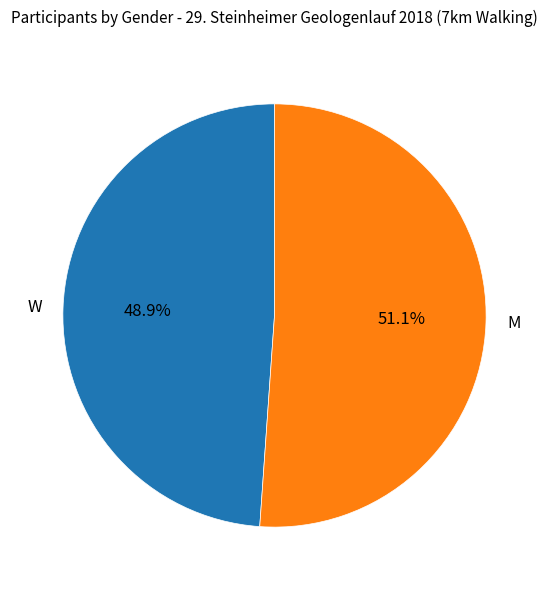

Which has a higher value, W or M?

M